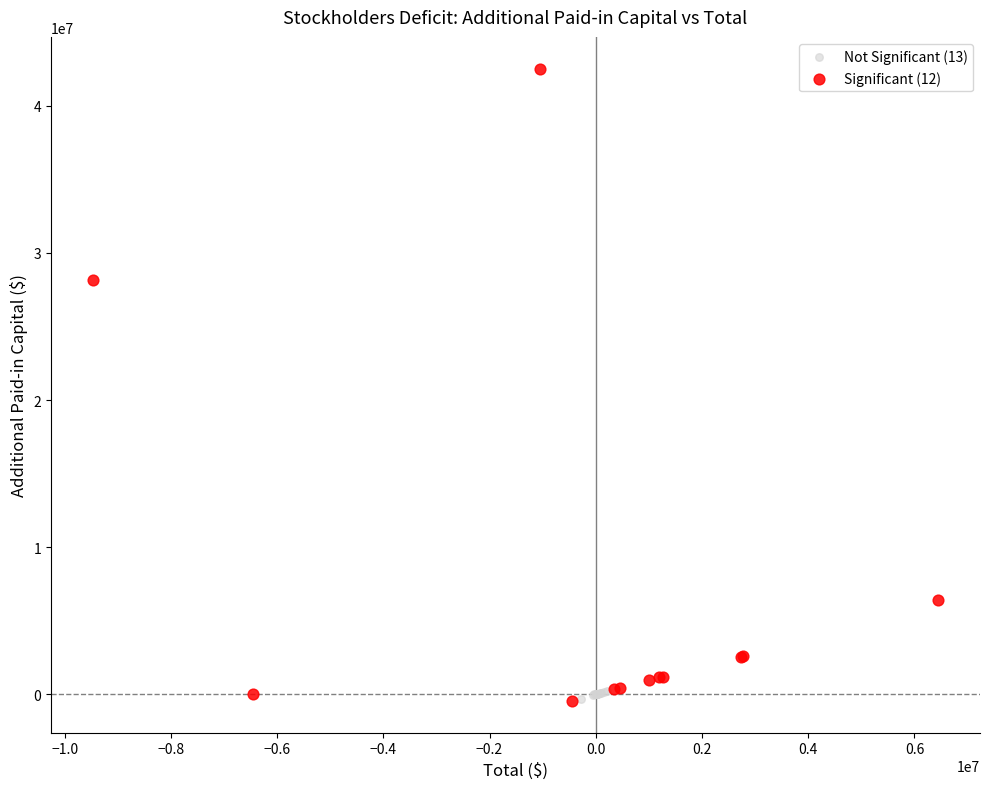

Which series contains the highest Y value?

Significant (12)